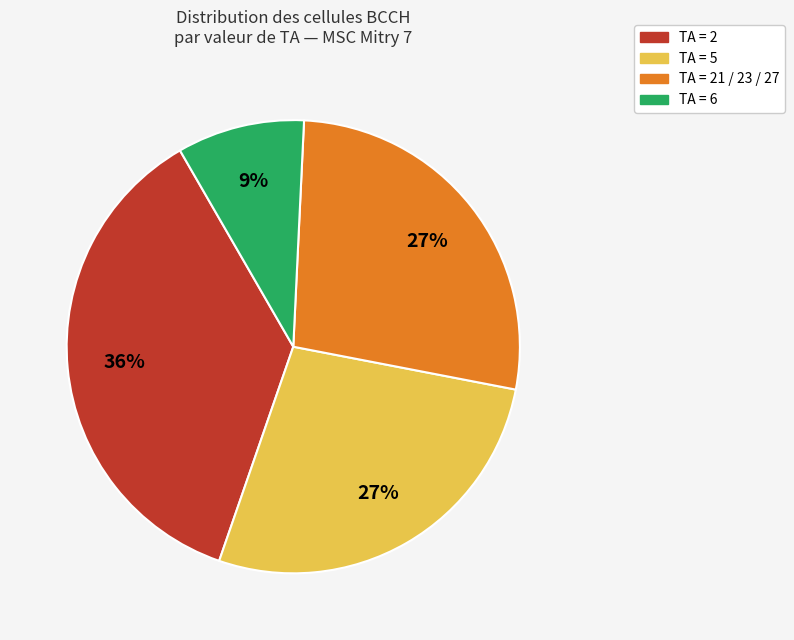

To the nearest percent, what is the difference between the largest and smallest slice percentages?

27%